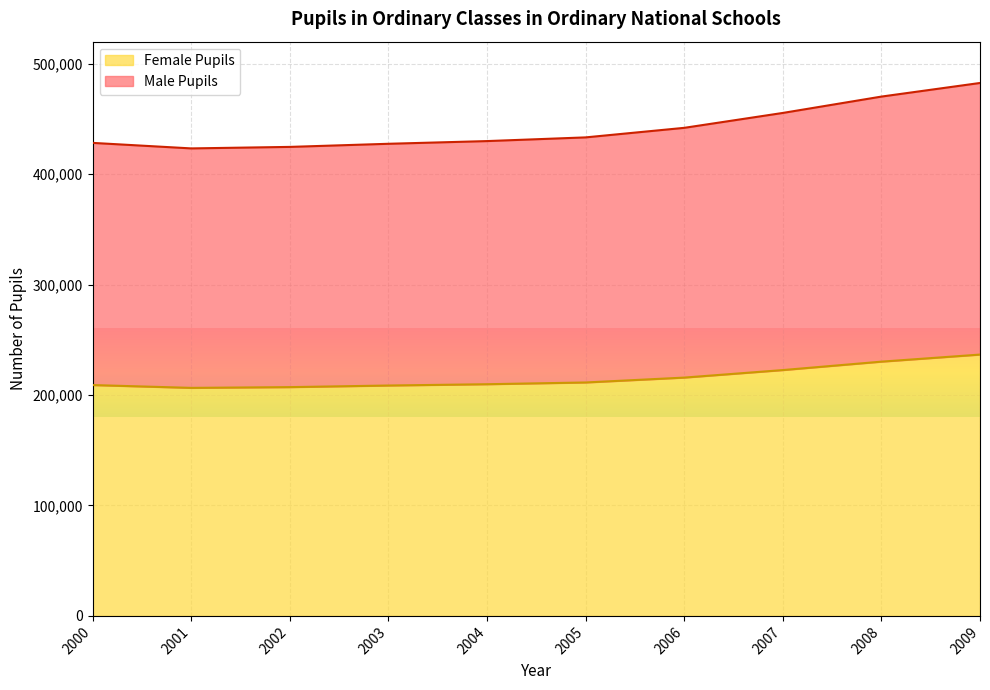

At which category does the chart reach its peak across all series?

2009